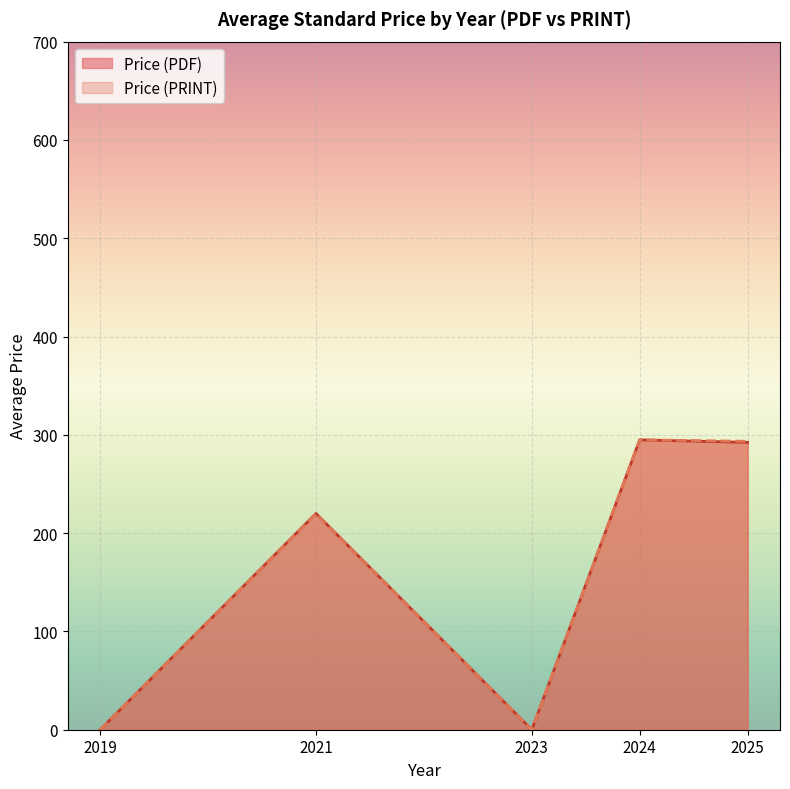

True or false: Price (PRINT) and Price (PDF) cross at least once.

False